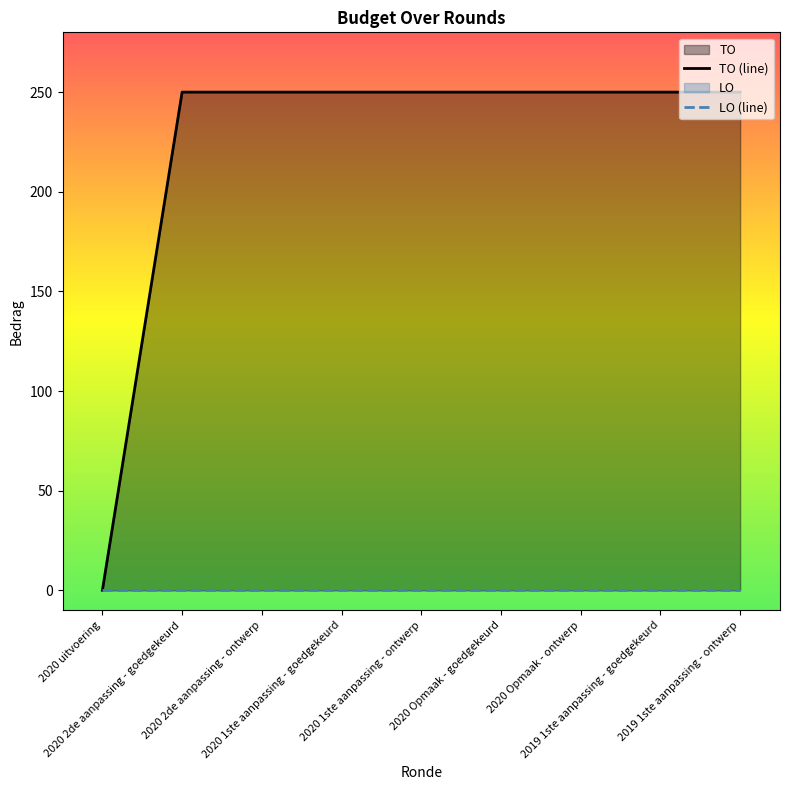

Is it true that TO (line) equals 113 at 2020 Opmaak - goedgekeurd?

False